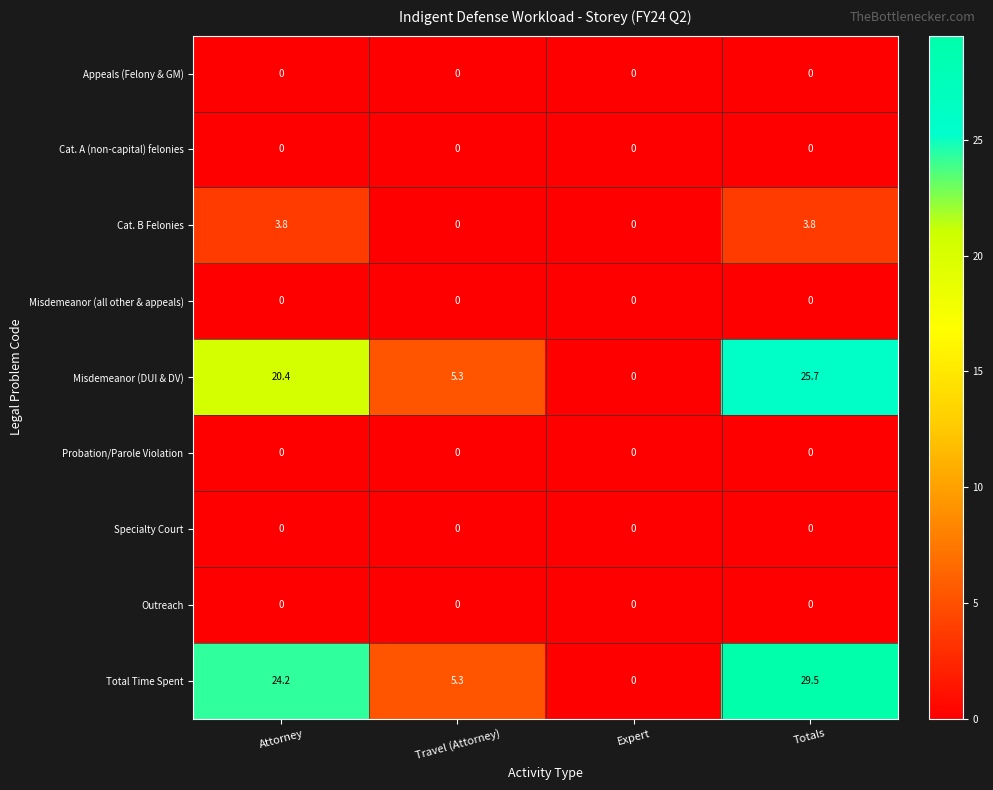

Which series has the largest total across all categories?

Total Time Spent